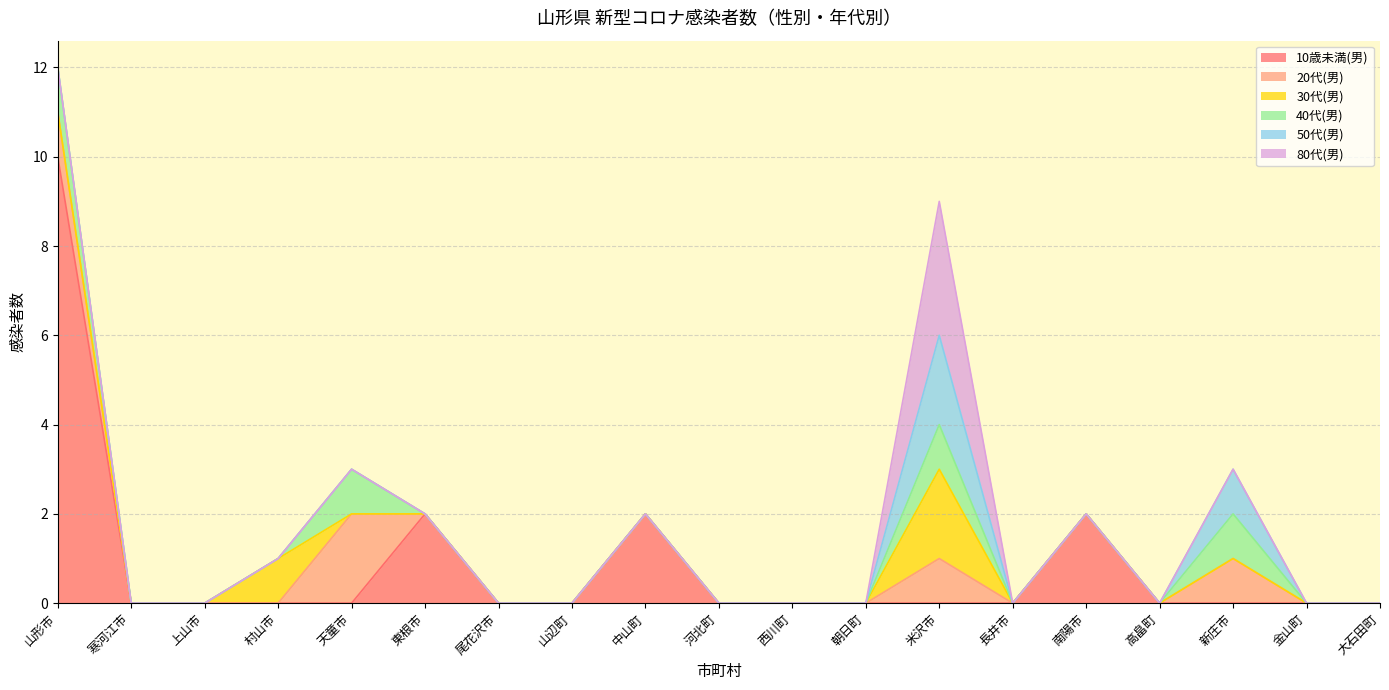

What position from the right is 河北町?

10